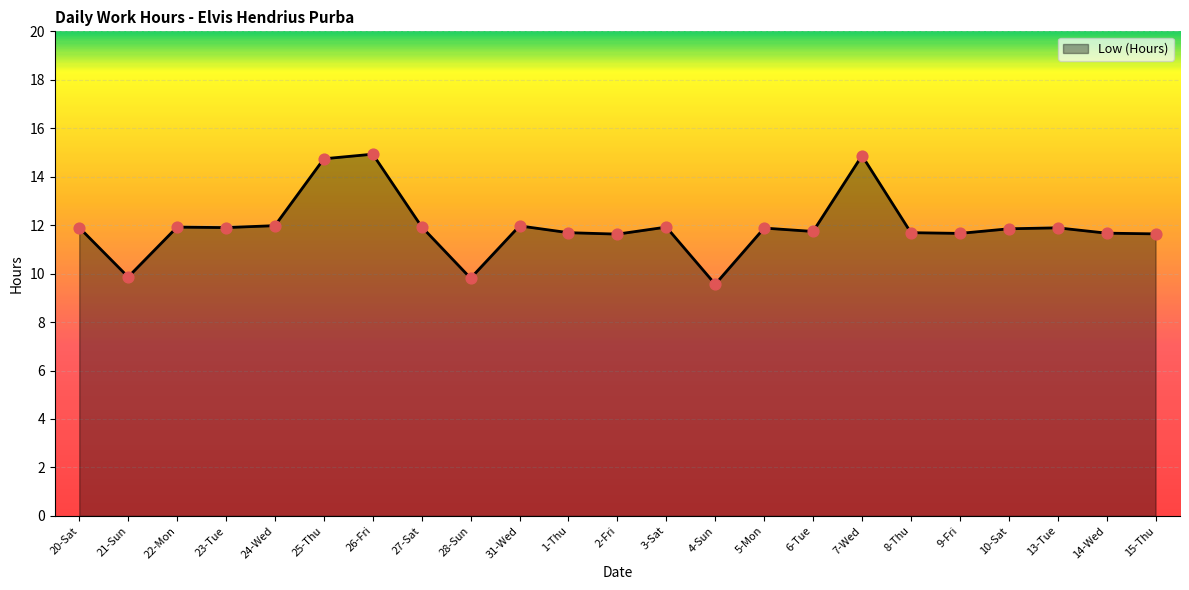

What is the change in value from 24-Wed to 25-Thu?

+2.8